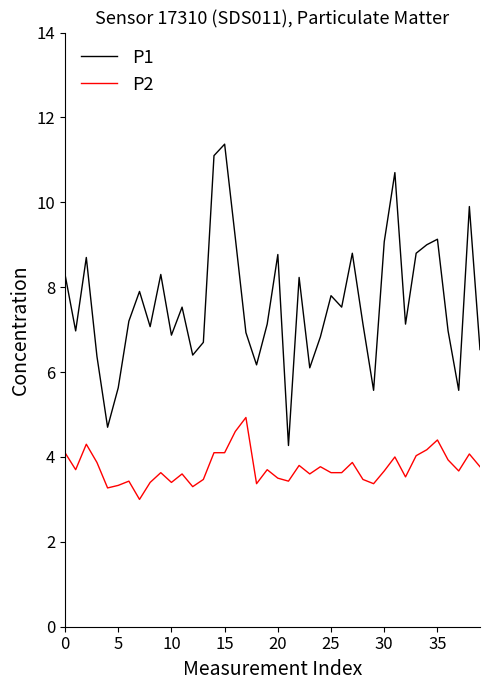

What is the difference between the maximum and minimum values in the P1 series?

7.1